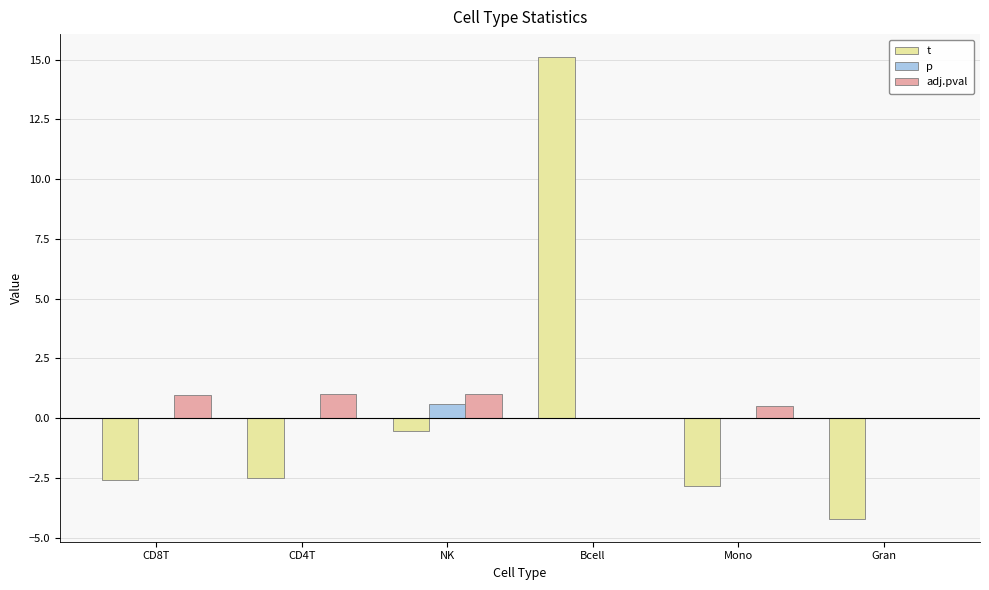

Count the number of categories in the chart.

6